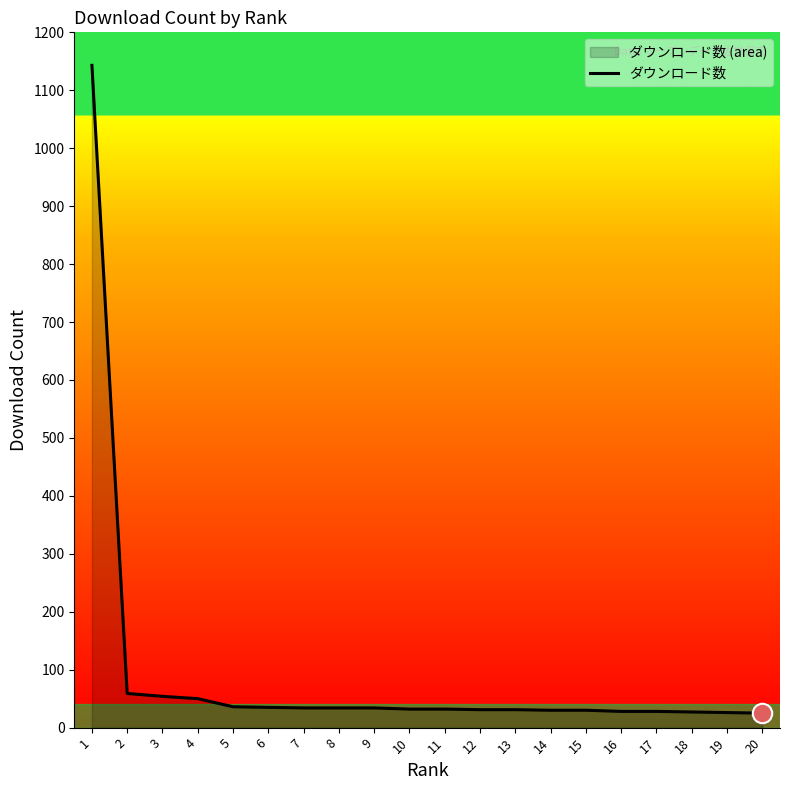

True or false: there are more than 0 points higher than both neighbors.

False